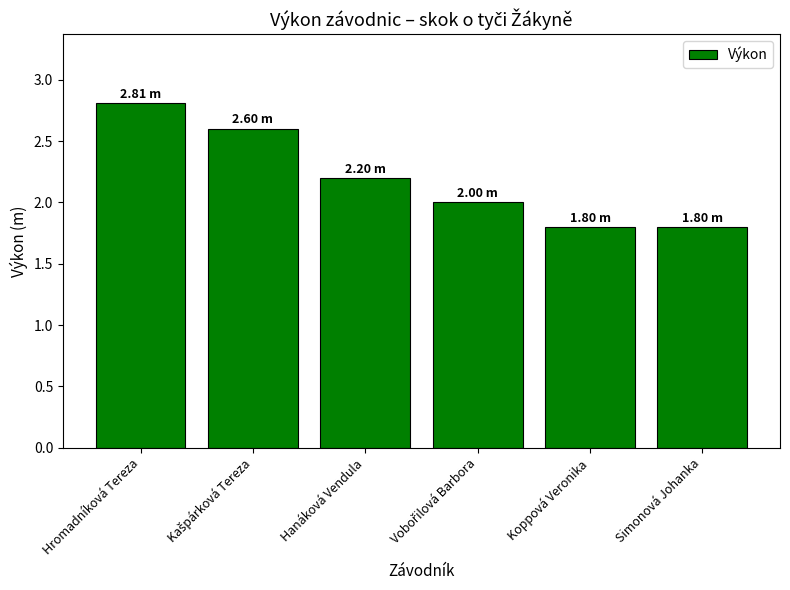

What is the label of the 4th bar from the right?

Hanáková Vendula